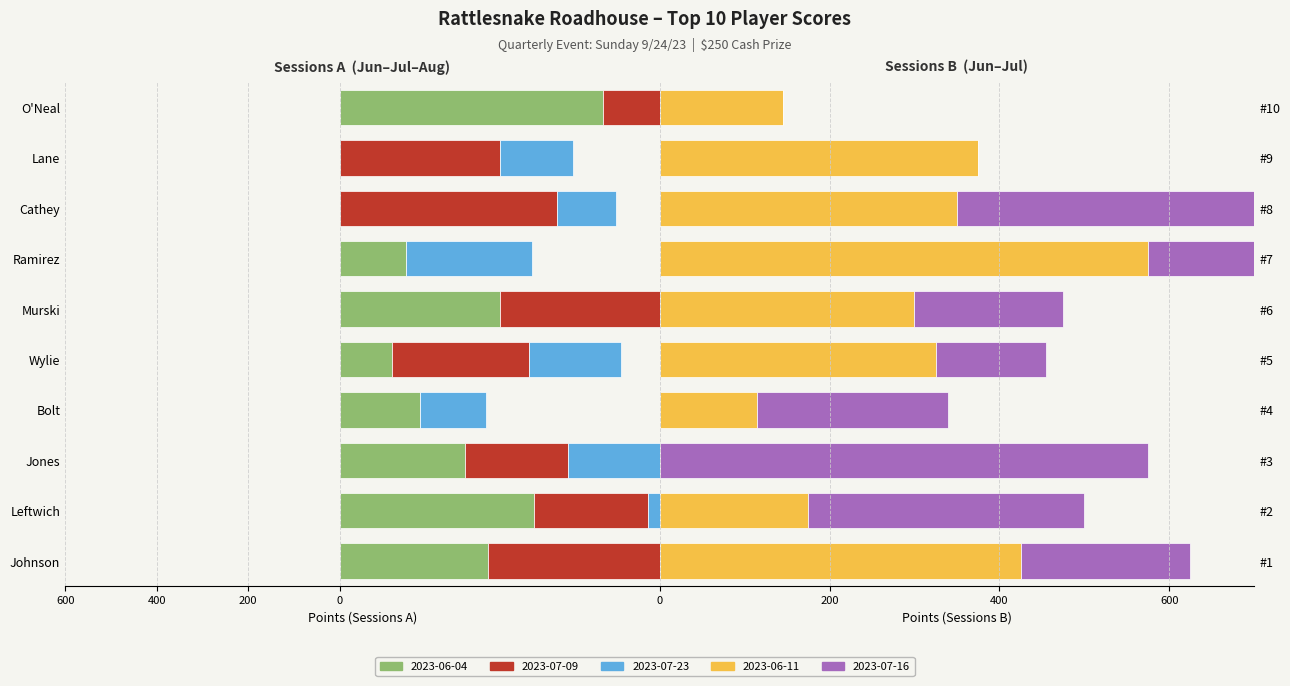

Which category has the highest value in the 2023-07-16 series?

#3